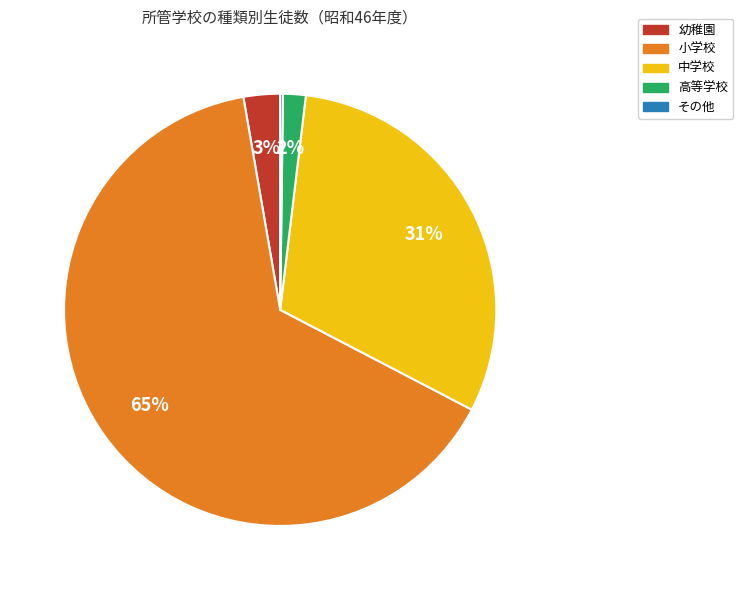

To the nearest percent, what percentage of the pie is 高等学校?

2%